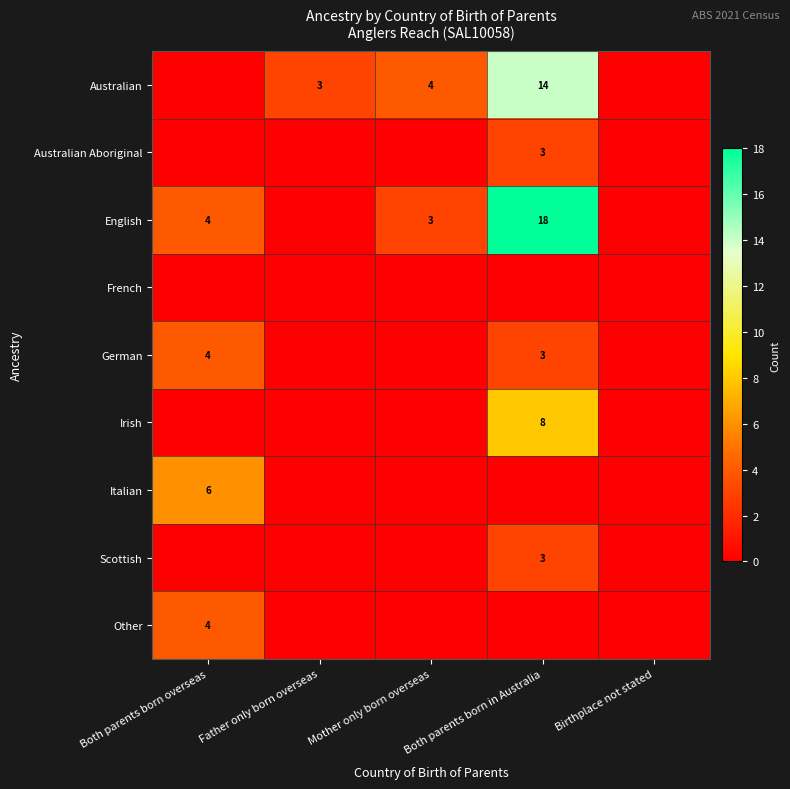

Which has a higher value, Mother only born overseas or Father only born overseas?

Mother only born overseas